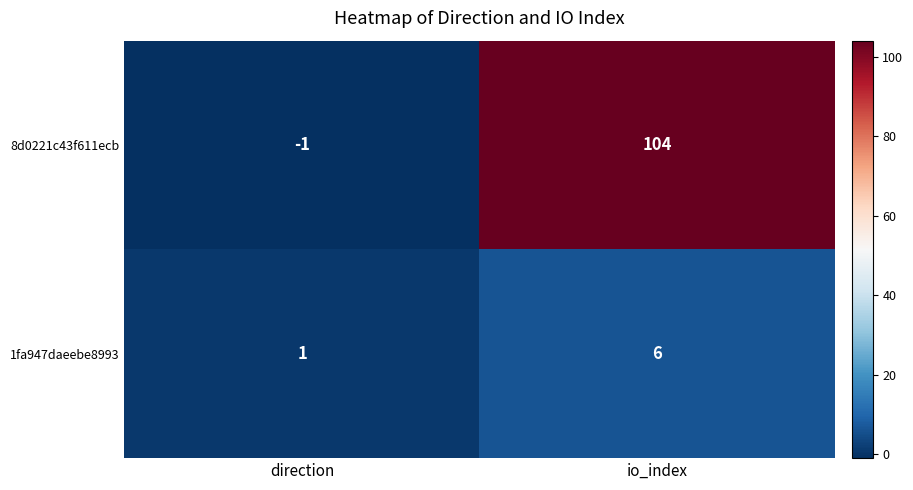

Where is 8d0221c43f611ecb nearest to the value 51?

direction